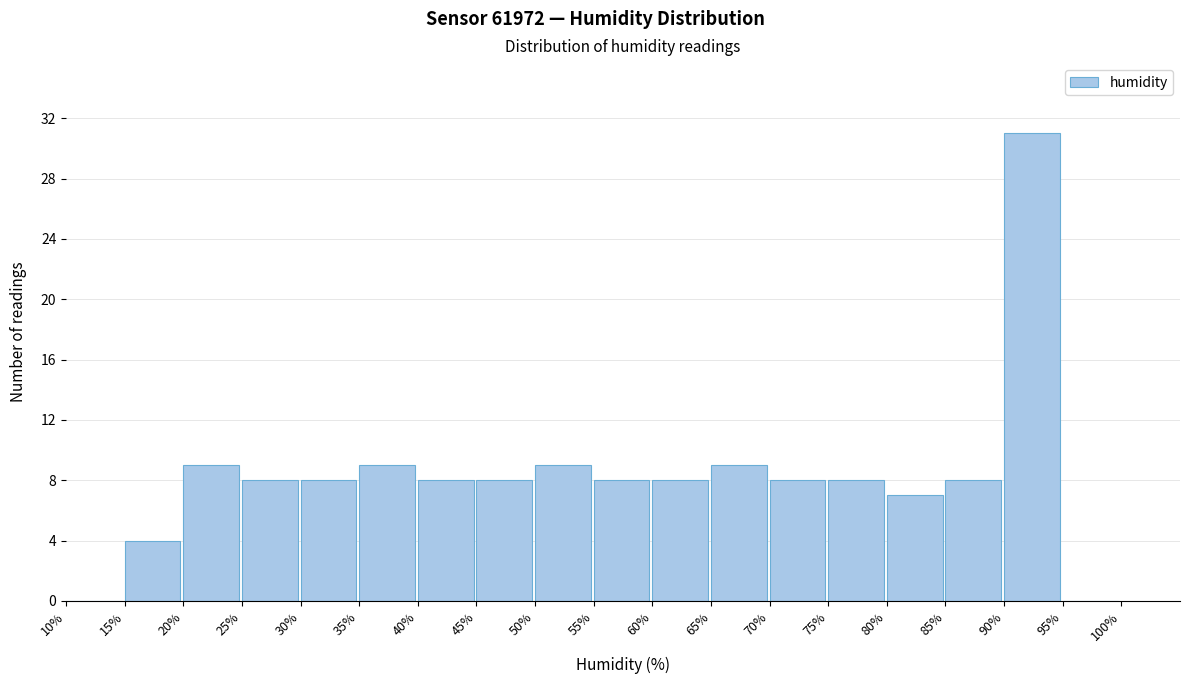

Reading left to right, list every bar in this chart as the range it spans on the x-axis followed by its height. The values are not printed on the chart, so give them approximately, as read against the axis.

10% to 15%: 0
15% to 20%: 4
20% to 25%: 9
25% to 30%: 8
30% to 35%: 8
35% to 40%: 9
40% to 45%: 8
45% to 50%: 8
50% to 55%: 9
55% to 60%: 8
60% to 65%: 8
65% to 70%: 9
70% to 75%: 8
75% to 80%: 8
80% to 85%: 7
85% to 90%: 8
90% to 95%: 31
95% to 100%: 0